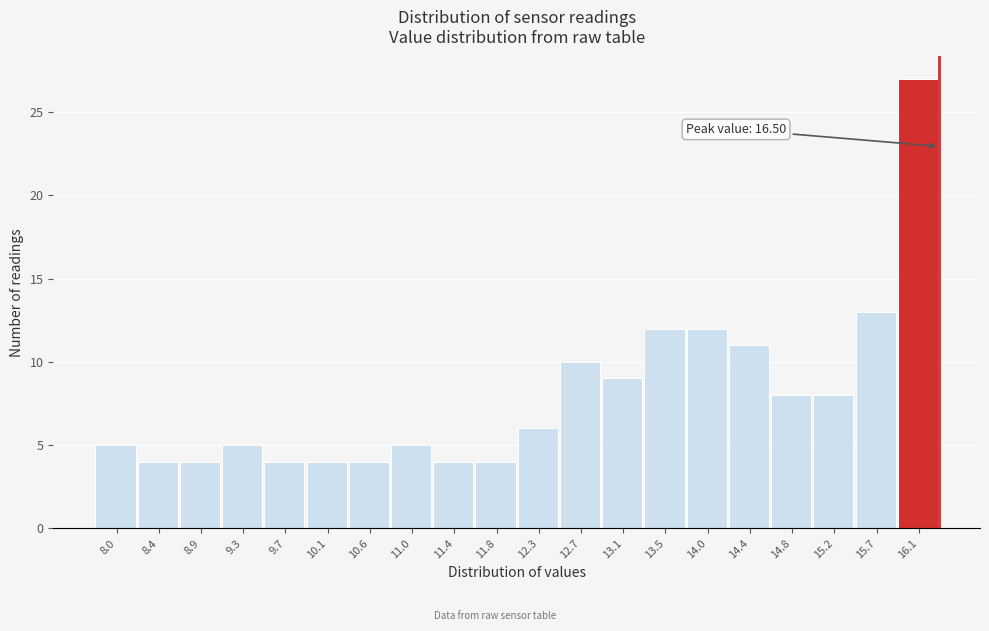

Reading right to left, transcribe all the data shown in this chart.

16.1=27	15.7=13	15.2=8	14.8=8	14.4=11	14.0=12	13.5=12	13.1=9	12.7=10	12.3=6	11.8=4	11.4=4	11.0=5	10.6=4	10.1=4	9.7=4	9.3=5	8.9=4	8.4=4	8.0=5